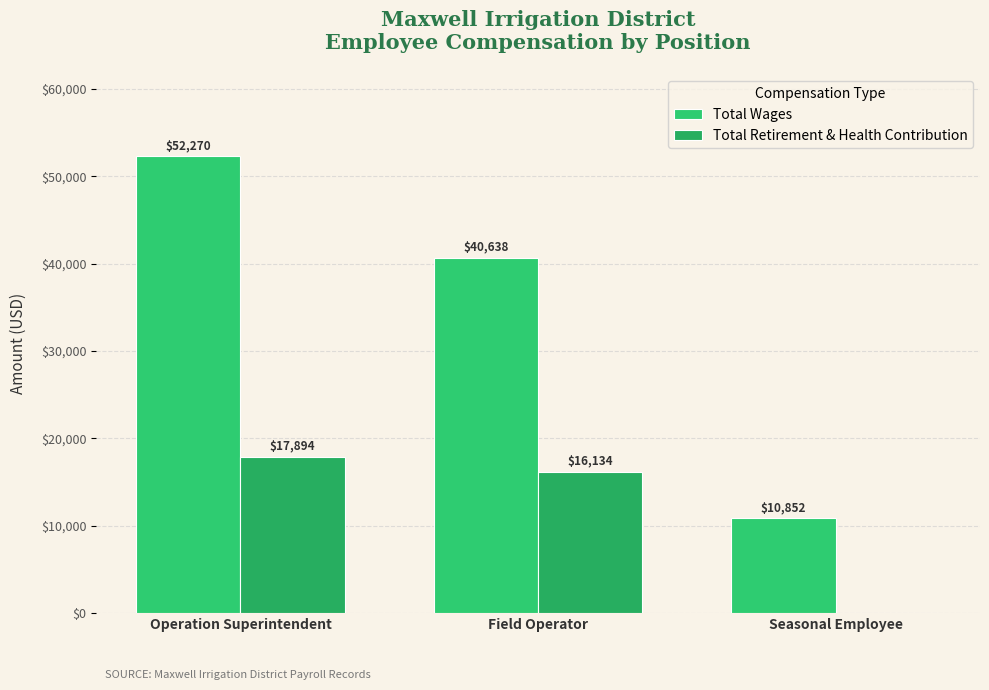

How many categories are shown in the chart?

3